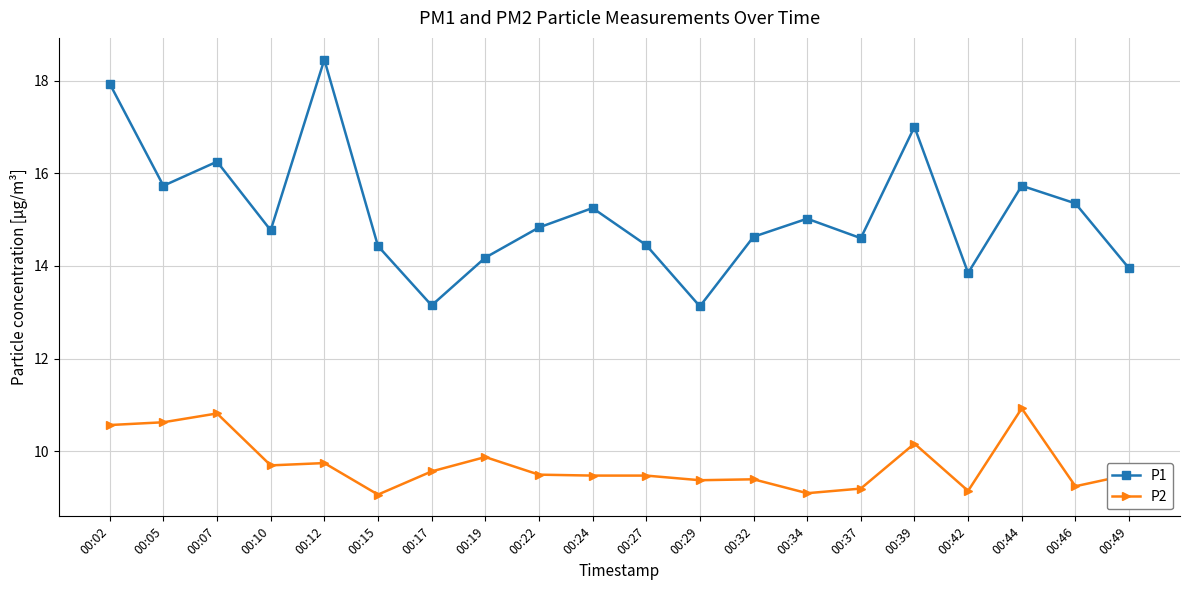

How many distinct data groups are displayed?

2